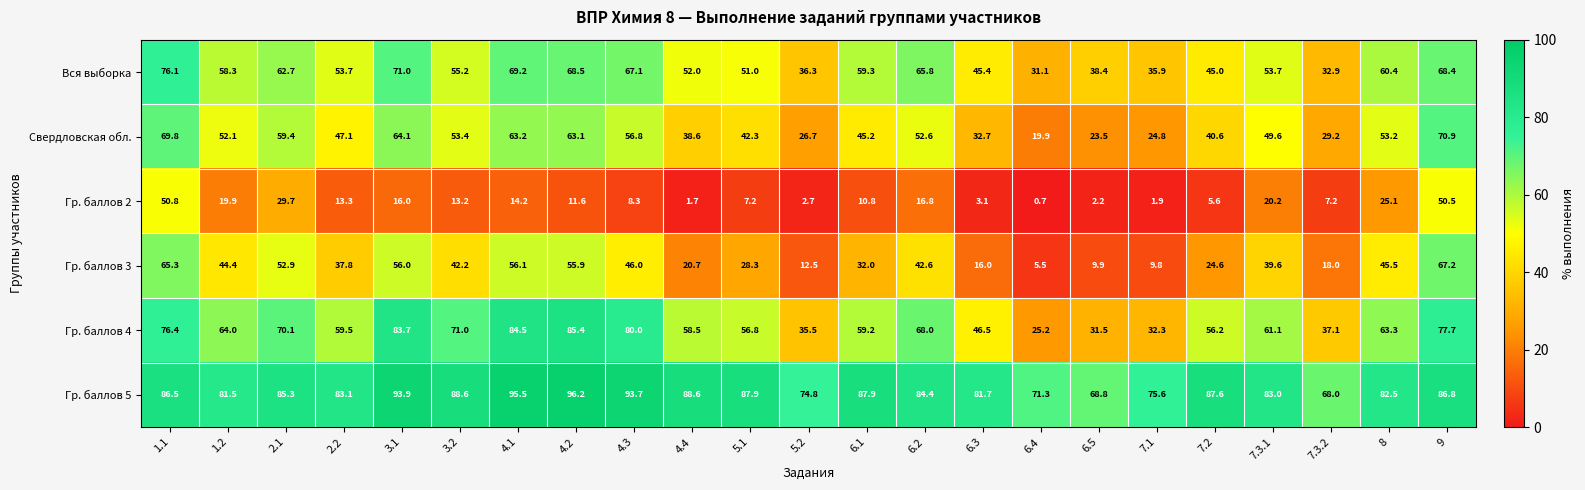

Which series has the largest total across all categories?

Гр. баллов 5